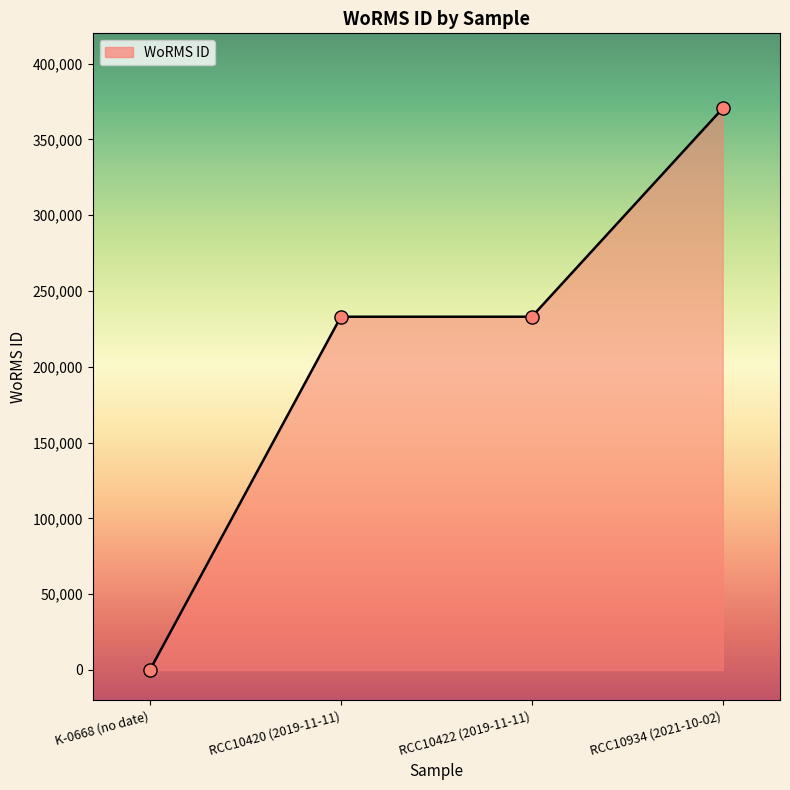

What is the change in value from K-0668 (no date) to RCC10420 (2019-11-11)?

+233037